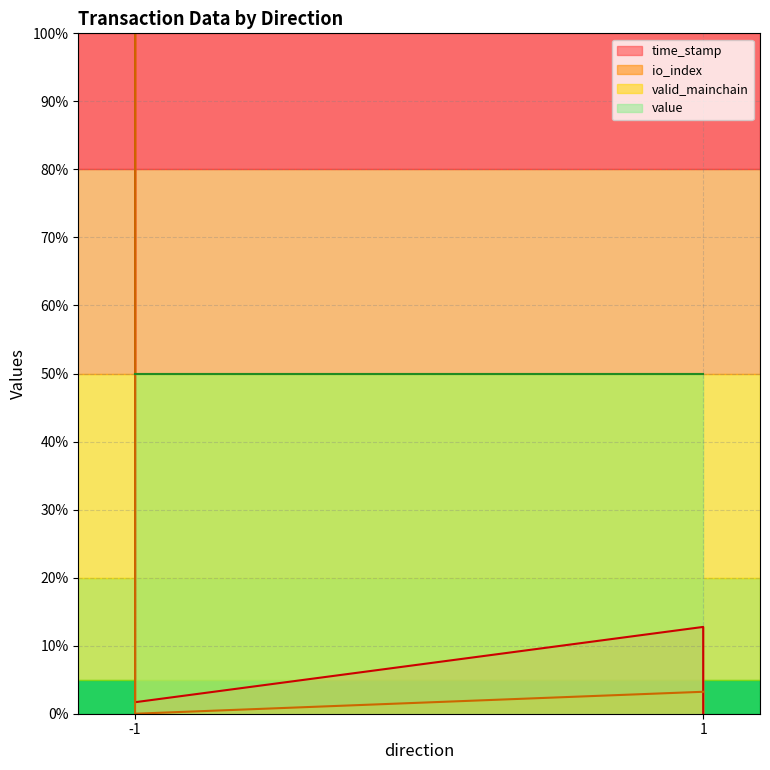

What is the difference between the time_stamp values at 1 and -1?

96.8